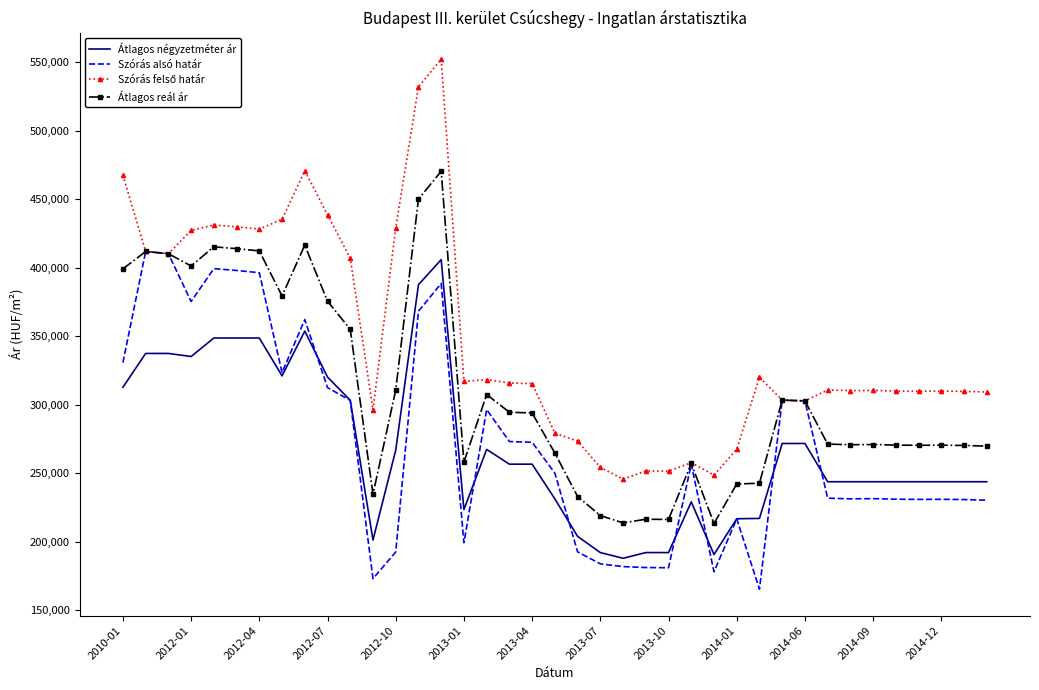

What is the maximum value for Átlagos négyzetméter ár?

405946